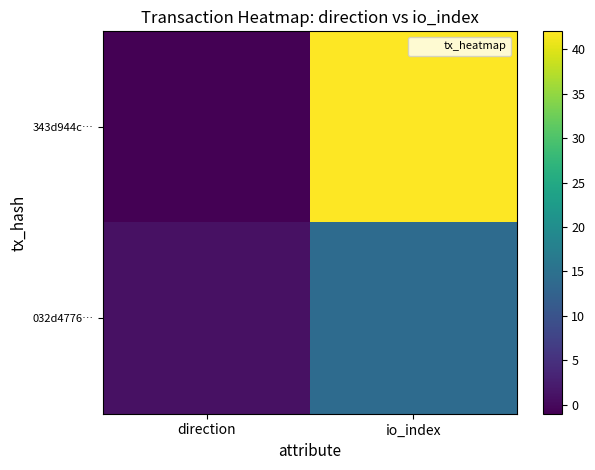

Between direction and io_index, which series saw the biggest shift?

343d944c…